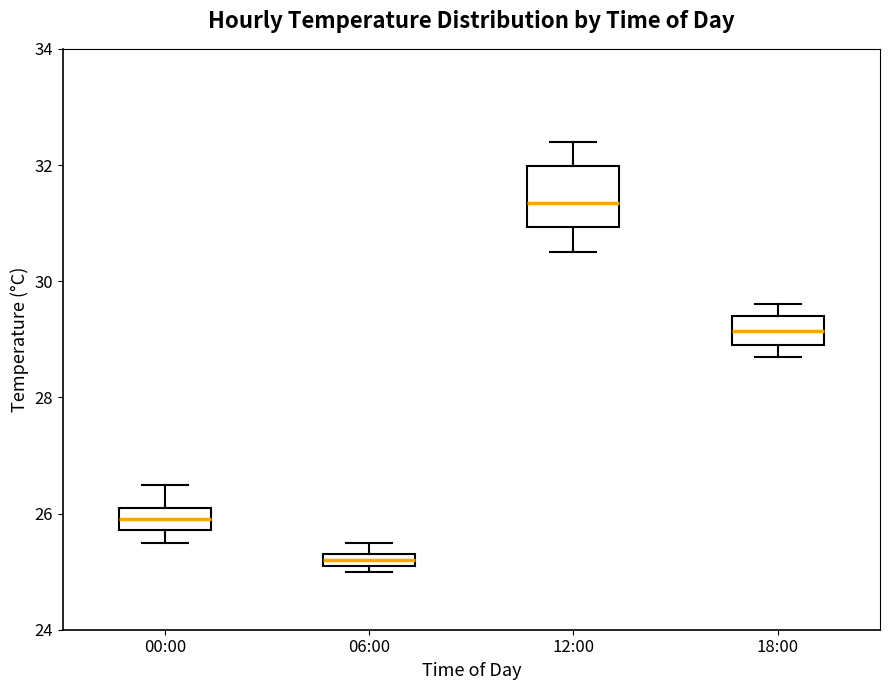

Which box has the highest median line?

12:00